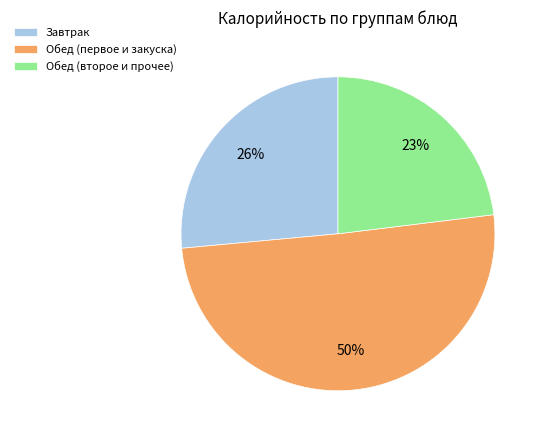

Rank the categories by value from highest to lowest.

Обед (первое и закуска), Завтрак, Обед (второе и прочее)